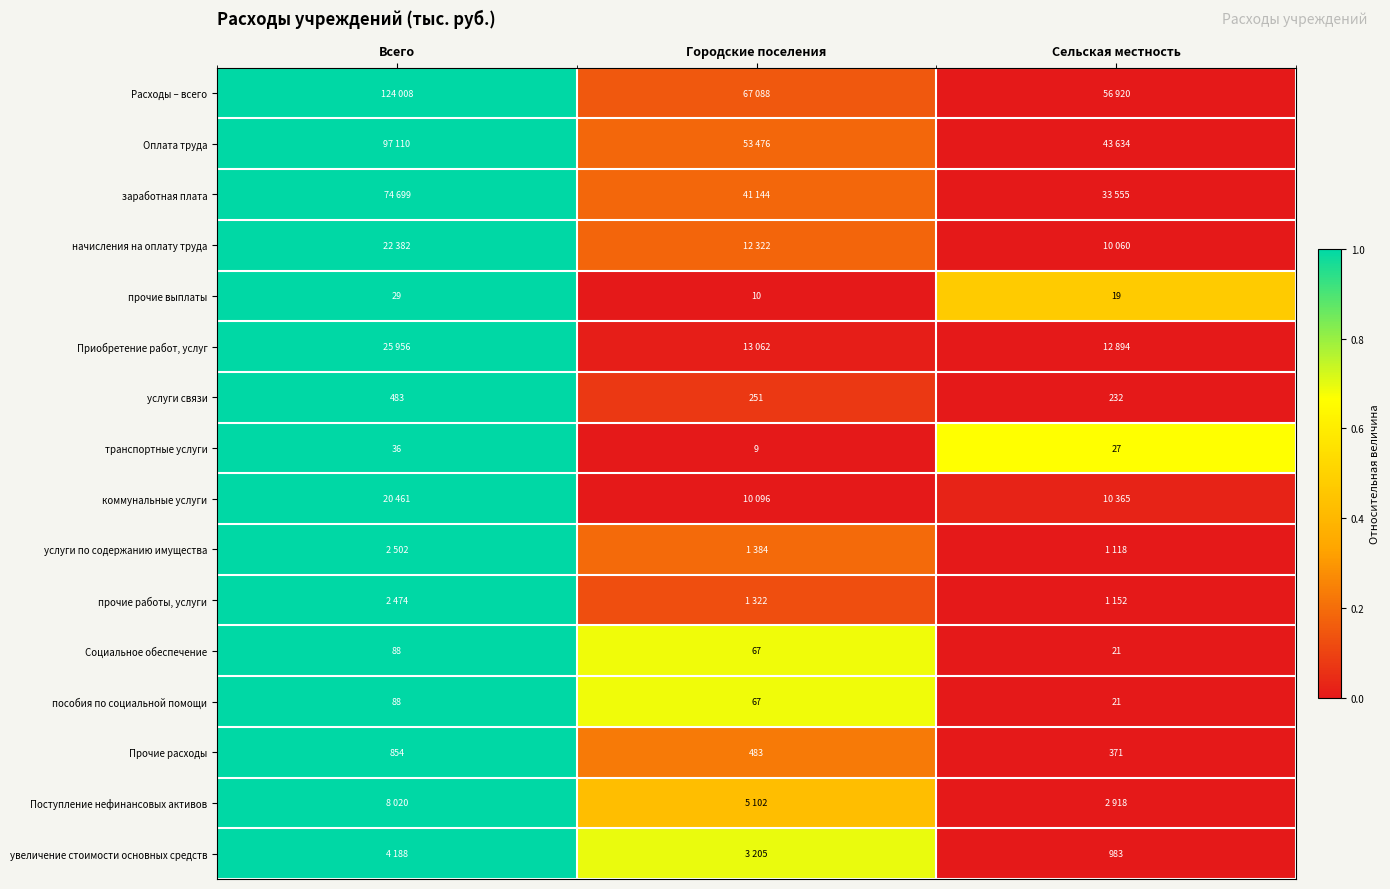

At which label does прочие выплаты first exceed 19?

Всего